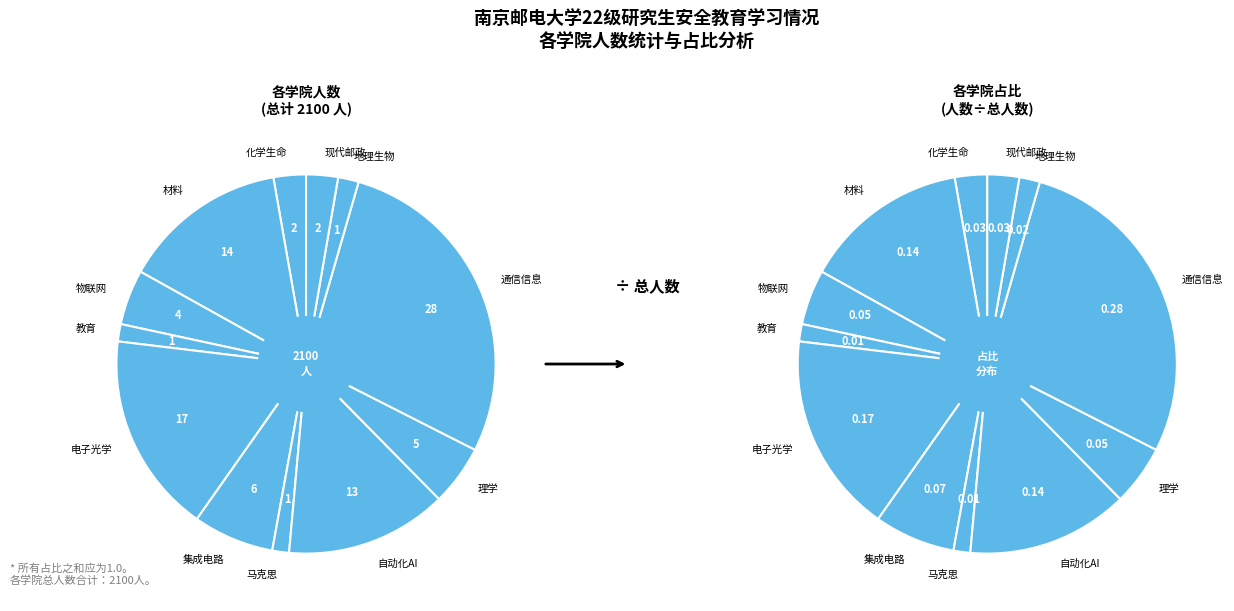

How many segments does this pie chart have?

12